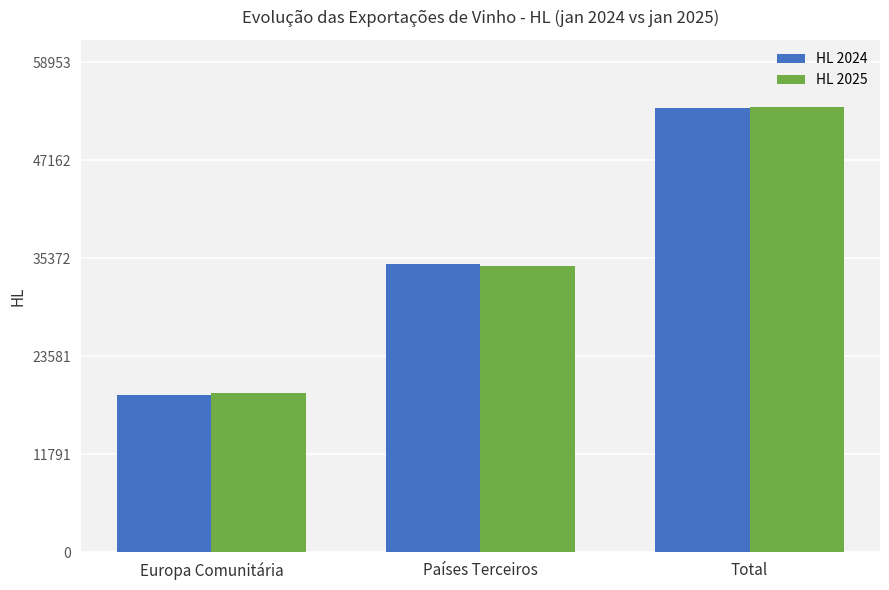

What is the total value across all series at Total?

107082.5